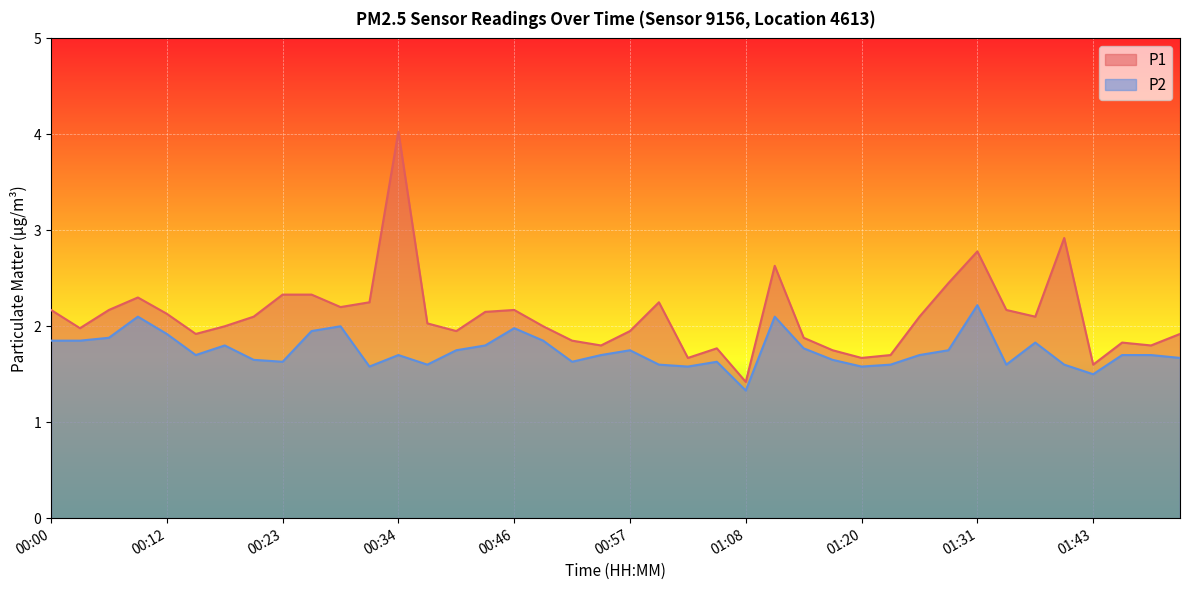

Which category has the lowest value in the P1 series?

01:08